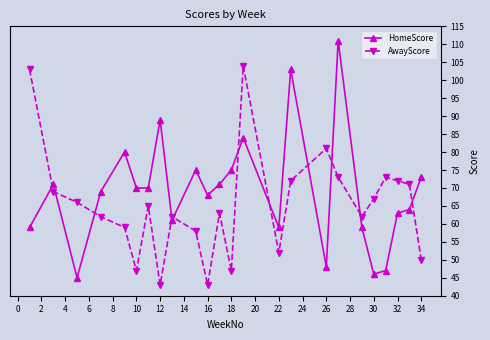

List the series in order of their overall mean, highest first.

HomeScore, AwayScore